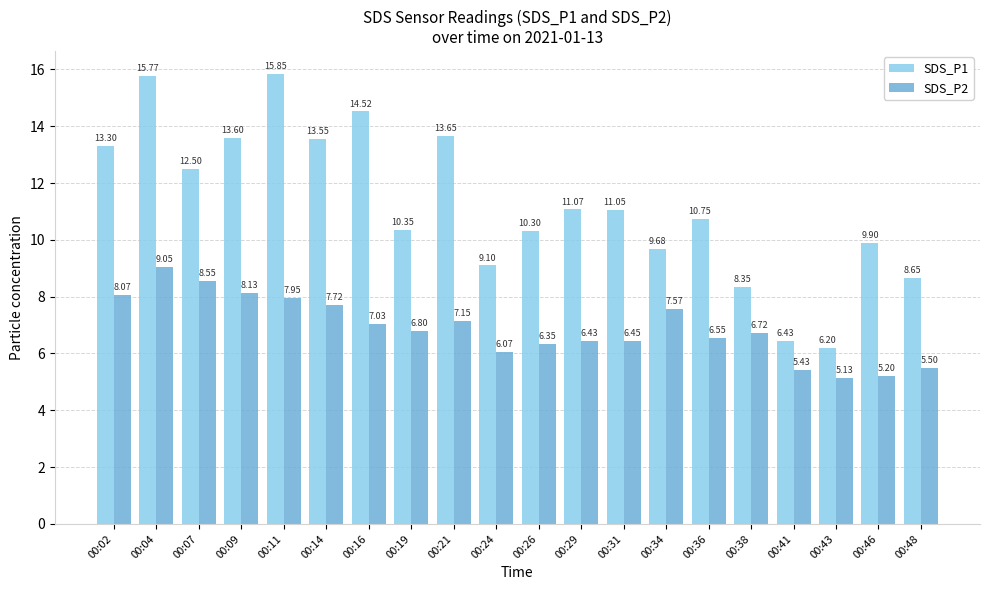

Rank the series at 00:43 from highest to lowest value.

SDS_P1, SDS_P2